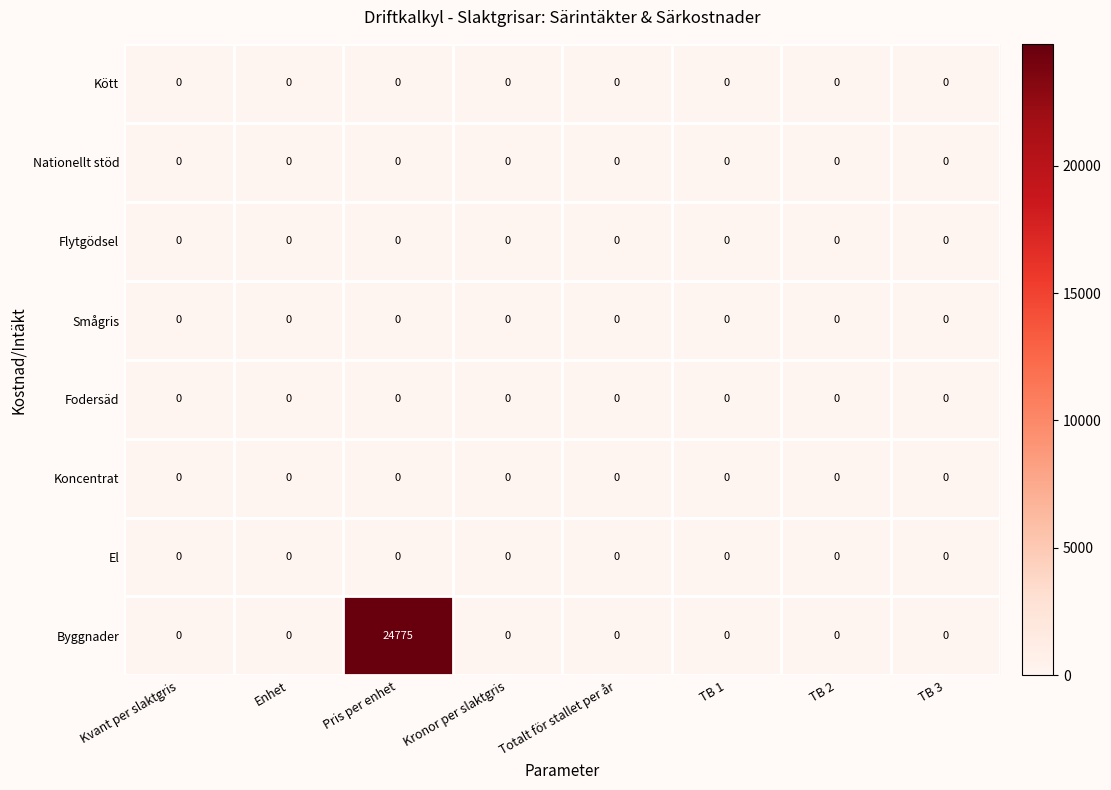

The Byggnader series shows 0 at TB 3. True or false?

True